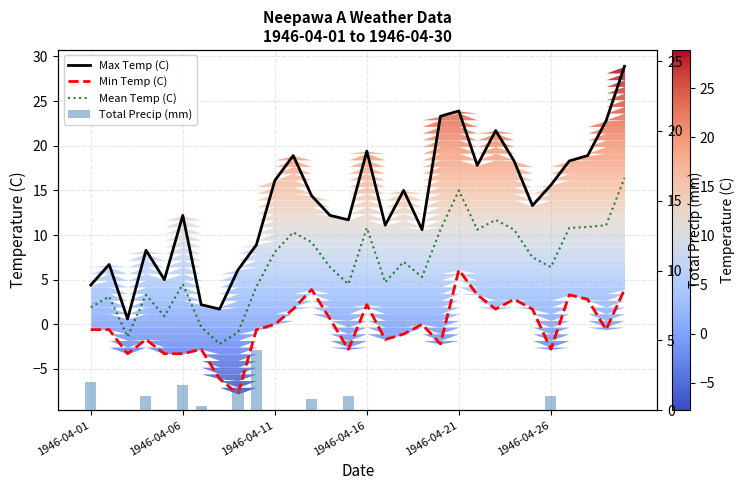

At 22, list the series in order from smallest to largest.

Total Precip (mm), Min Temp (C), Mean Temp (C), Max Temp (C)